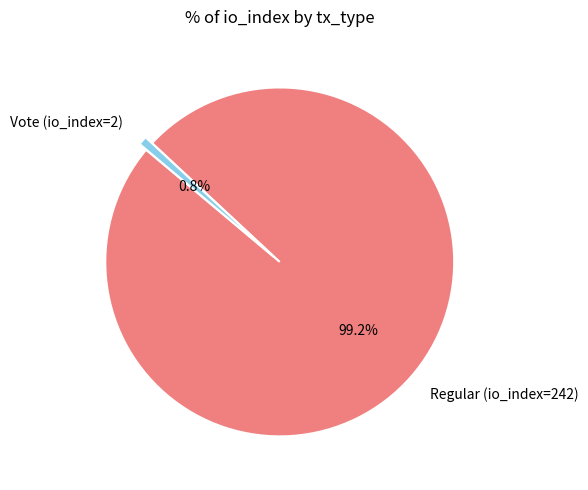

True or false: Vote (io_index=2) accounts for 1% of the total.

True